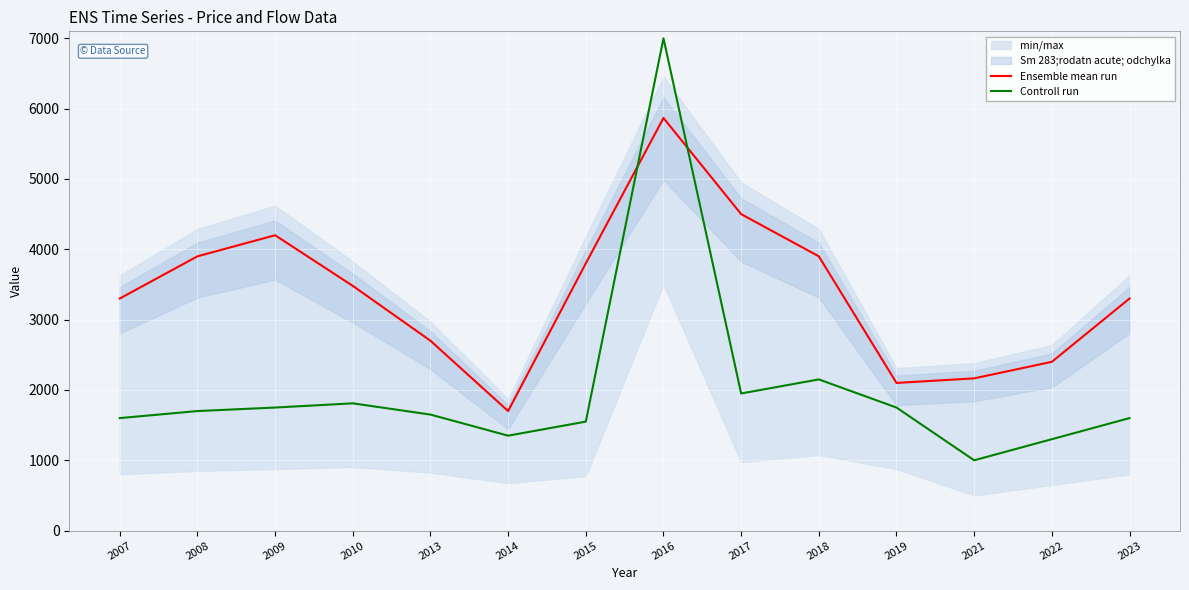

Reading right to left, what are all the values shown in this chart?

Ensemble mean run: 3300	2400	2165	2100	3900	4500	5867	3800	1700	2700	3480	4200	3900	3300
Controll run: 1600	1300	1000	1750	2150	1950	7000	1550	1350	1650	1810	1750	1700	1600